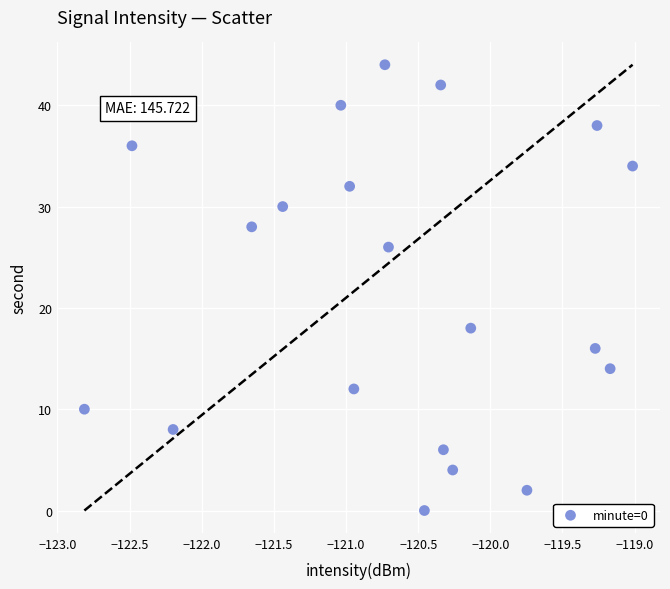

What is the range of Y values (max minus min)?

44